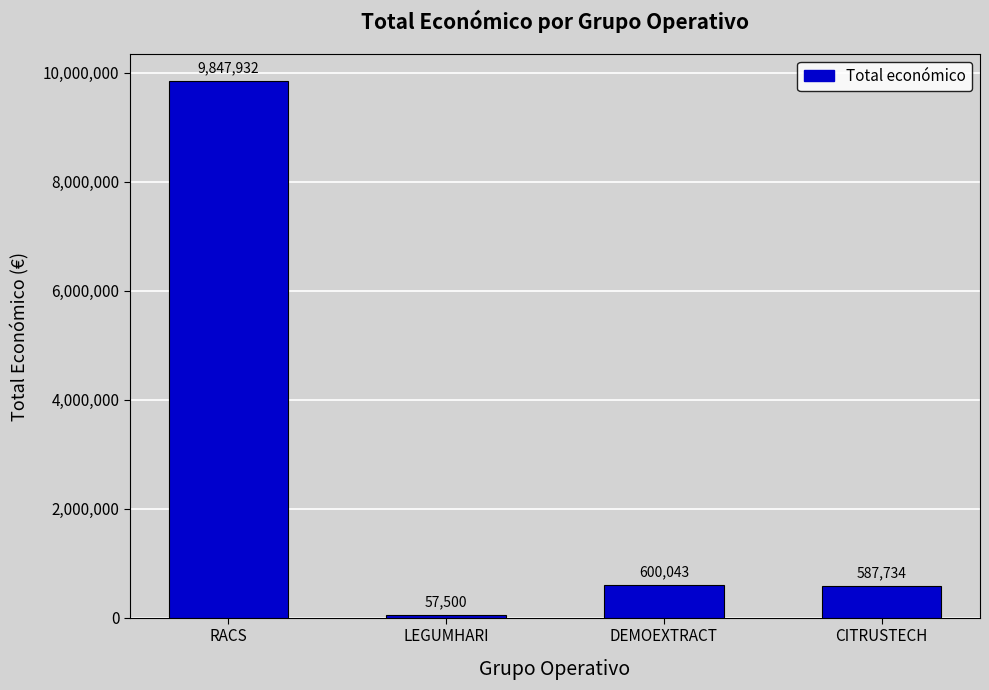

Which category has the lowest value across all series?

LEGUMHARI